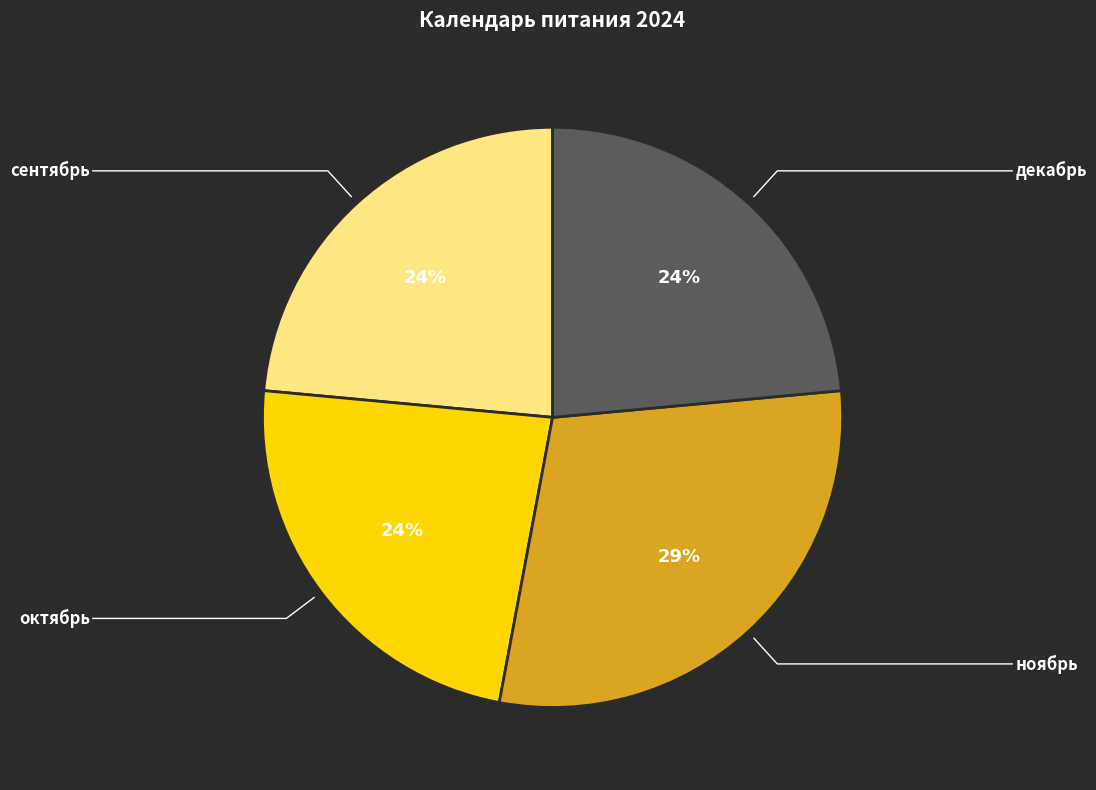

True or false: декабрь accounts for 18% of the total.

False